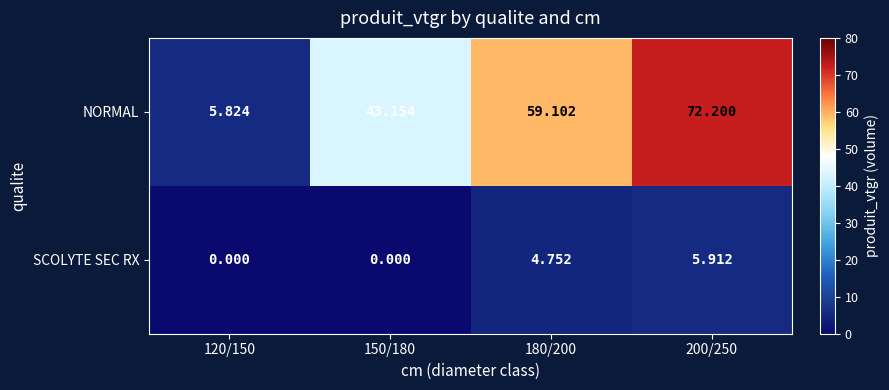

How many distinct data groups are displayed?

2